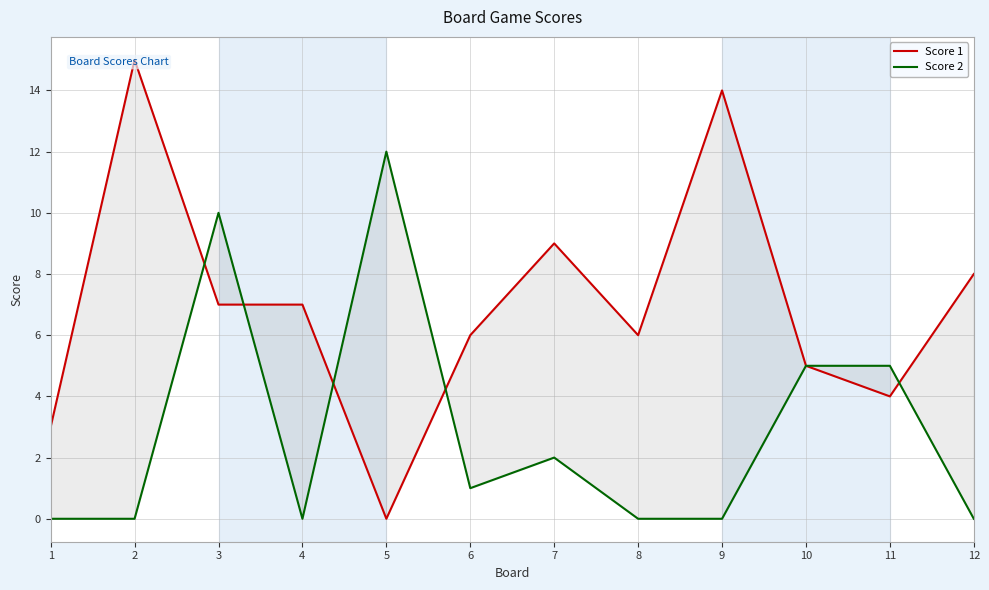

List the series in order of their peak value, highest first.

Score 1, Score 2